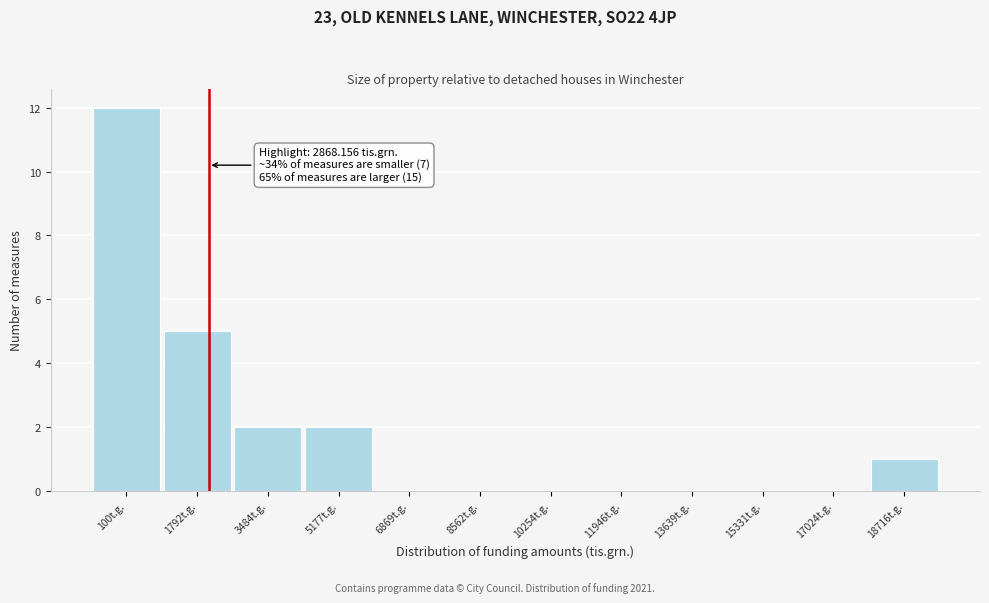

Reading left to right, extract all data points from this chart.

100t.g.=12	1792t.g.=5	3484t.g.=2	5177t.g.=2	6869t.g.=0	8562t.g.=0	10254t.g.=0	11946t.g.=0	13639t.g.=0	15331t.g.=0	17024t.g.=0	18716t.g.=1